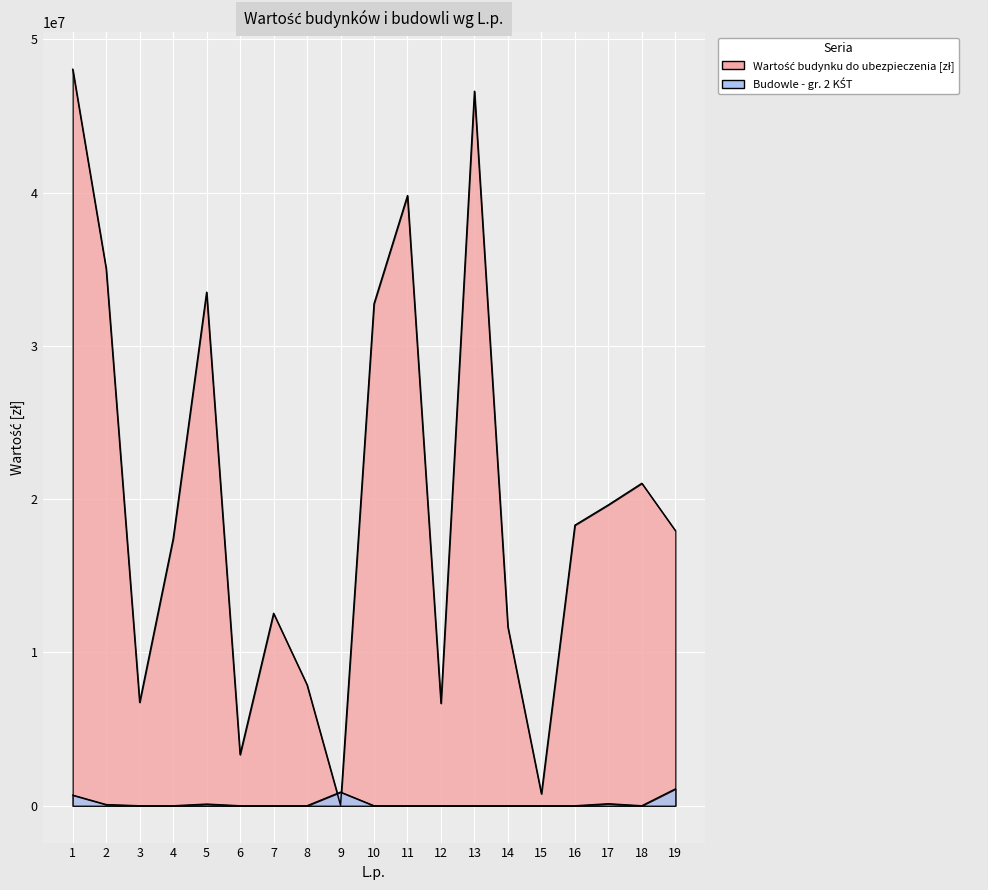

Reading left to right, extract all data points from this chart.

Wartość budynku do ubezpieczenia [zł]: 48057398.6	35041916.0	6746077.6	17413630.3	33514815.0	3336708.0	12559191.5	7891599.3	33427.2	32761063.4	39815425.4	6682762.5	46627079.4	11653001.1	776692.0	18307121.0	19633724.0	21040526.1	17957380.2
Budowle - gr. 2 KŚT wg wartości księgowej brutto: 692937.0	78294.0	0.0	0.0	109740.7	0.0	0.0	0.0	890000.0	0.0	0.0	0.0	1980.0	0.0	0.0	0.0	131730.0	0.0	1097094.6